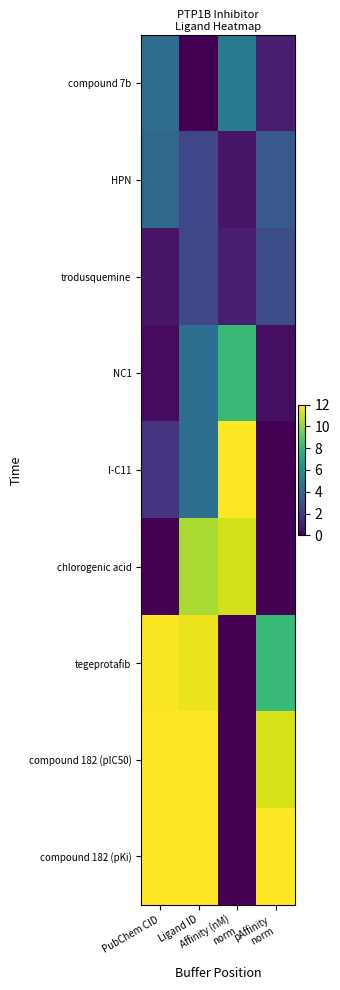

Reading right to left, extract all data points from this chart.

compound 7b: pAffinity
norm=1.0	Affinity (nM)
norm=5.0	Ligand ID=0.0	PubChem CID=4.3
HPN: pAffinity
norm=3.4	Affinity (nM)
norm=0.6	Ligand ID=2.5	PubChem CID=4.0
trodusquemine: pAffinity
norm=2.8	Affinity (nM)
norm=1.0	Ligand ID=2.6	PubChem CID=0.6
NC1: pAffinity
norm=0.4	Affinity (nM)
norm=8.1	Ligand ID=4.4	PubChem CID=0.4
I-C11: pAffinity
norm=0.0	Affinity (nM)
norm=12.0	Ligand ID=4.4	PubChem CID=1.8
chlorogenic acid: pAffinity
norm=0.1	Affinity (nM)
norm=11.2	Ligand ID=10.5	PubChem CID=0.0
tegeprotafib: pAffinity
norm=8.1	Affinity (nM)
norm=0.0	Ligand ID=11.7	PubChem CID=11.9
compound 182 (pIC50): pAffinity
norm=11.3	Affinity (nM)
norm=0.0	Ligand ID=12.0	PubChem CID=12.0
compound 182 (pKi): pAffinity
norm=12.0	Affinity (nM)
norm=0.0	Ligand ID=12.0	PubChem CID=12.0